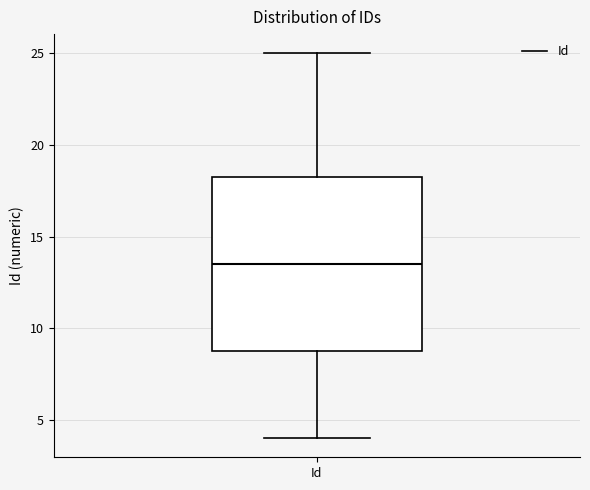

Where does the upper whisker of the box for Id end on the y-axis? The values are not printed on the chart, so give them approximately, as read against the axis.

25.0